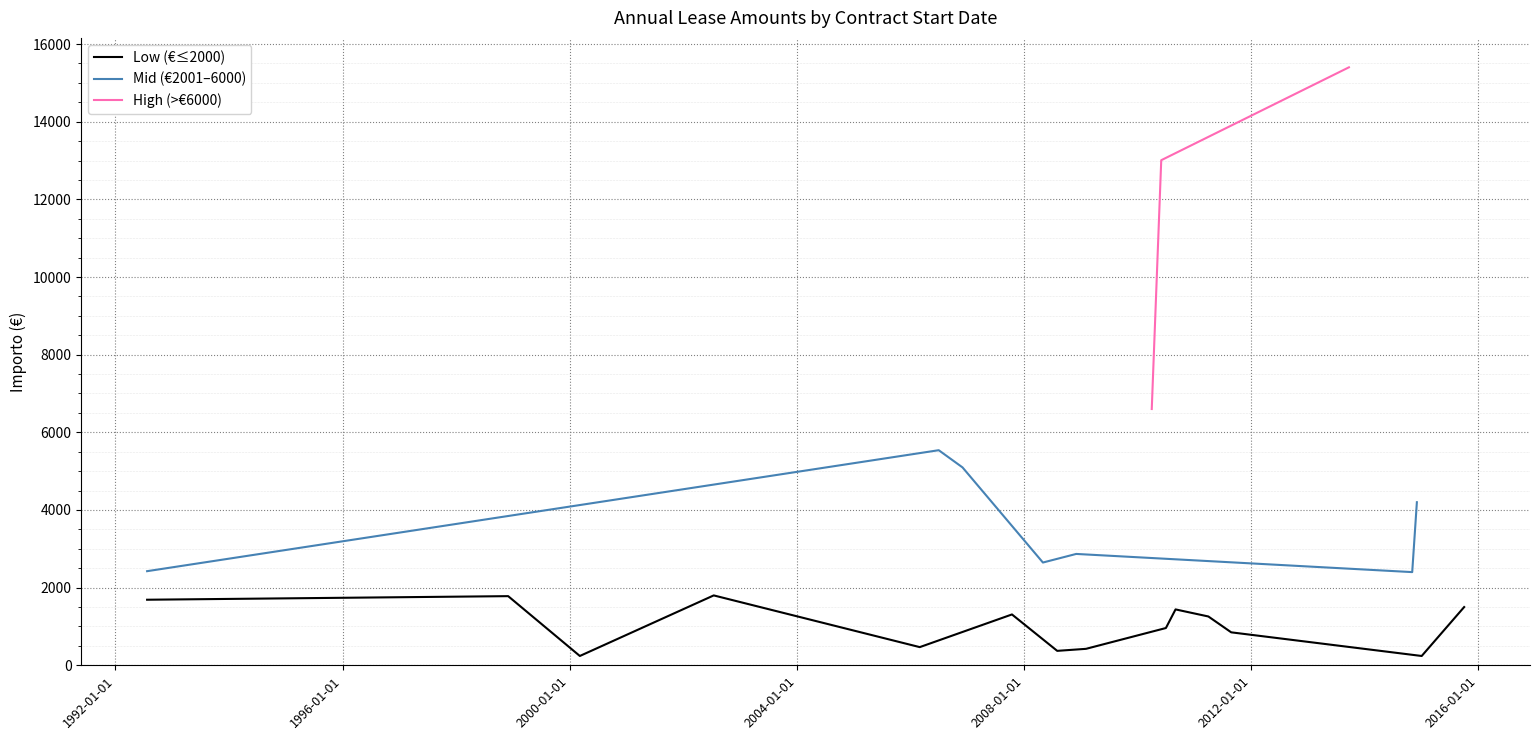

What is the difference between the values at 01/12/2008 and 01/10/2015?

1368.0